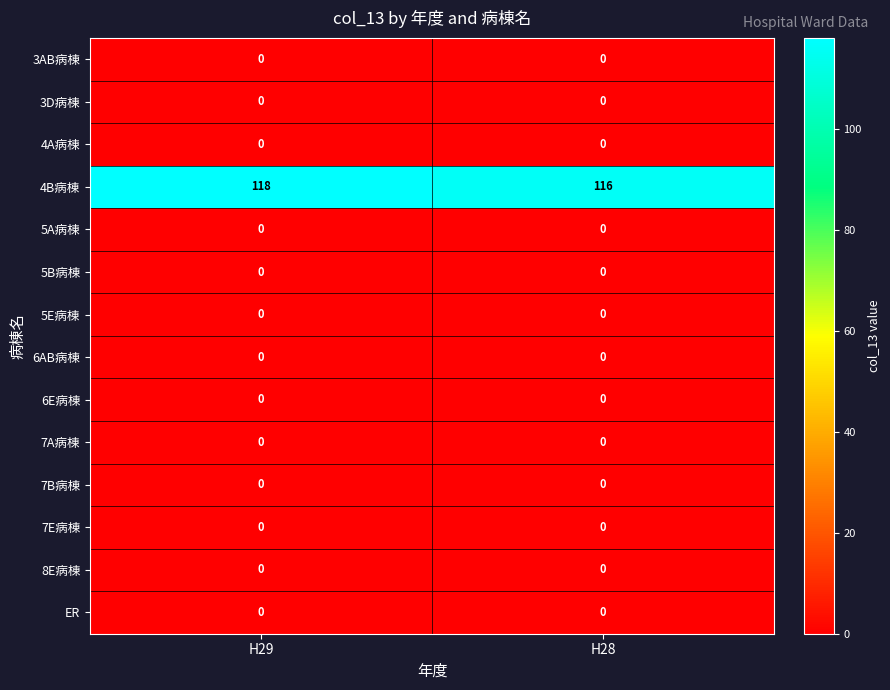

Which series has the largest total across all categories?

4B病棟